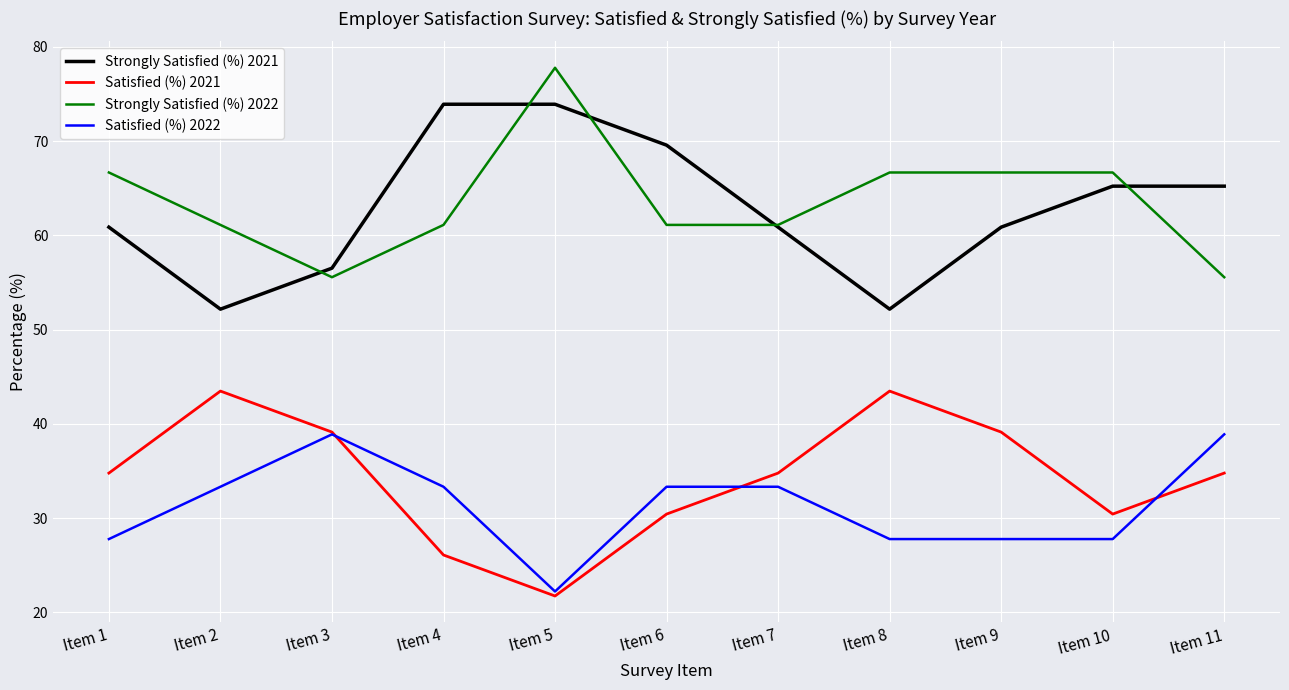

What is the difference between the highest and lowest values at Item 6?

39.1